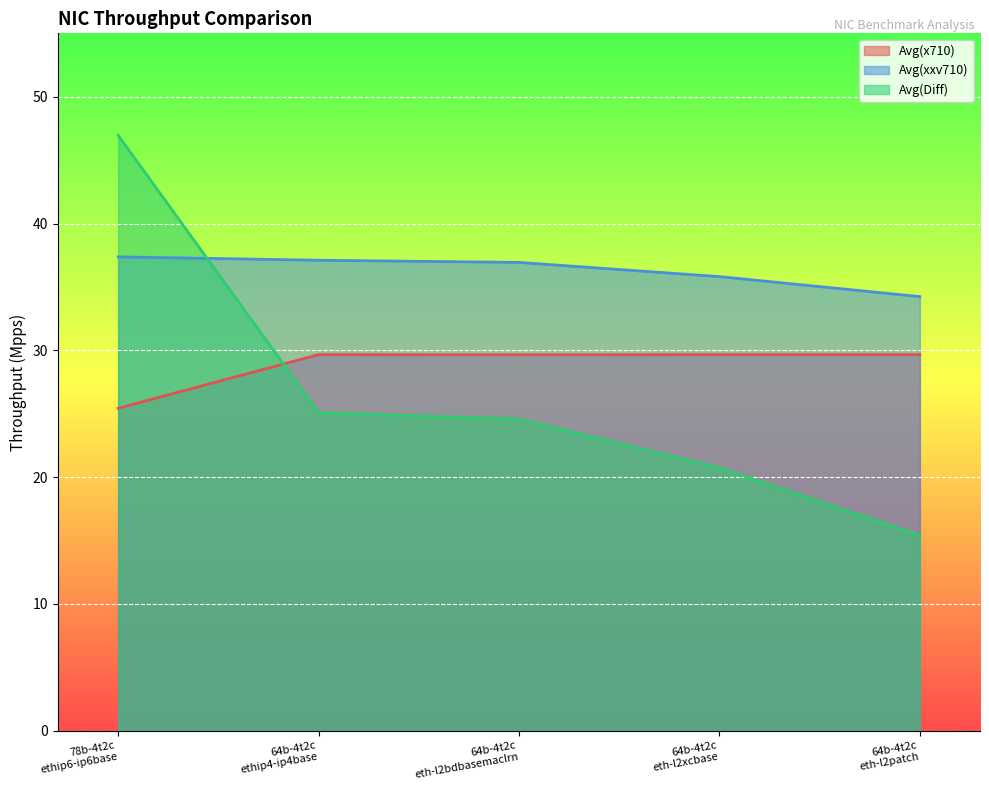

Which series has the widest spread of values?

Avg(Diff)